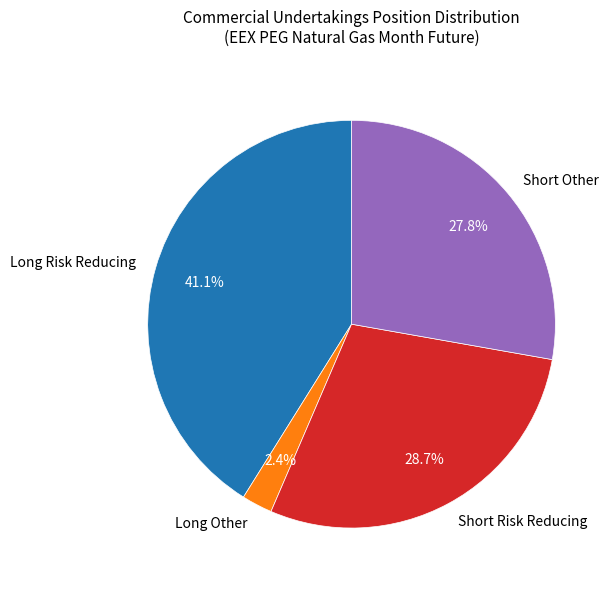

Which category has the biggest portion of the pie?

Long Risk Reducing